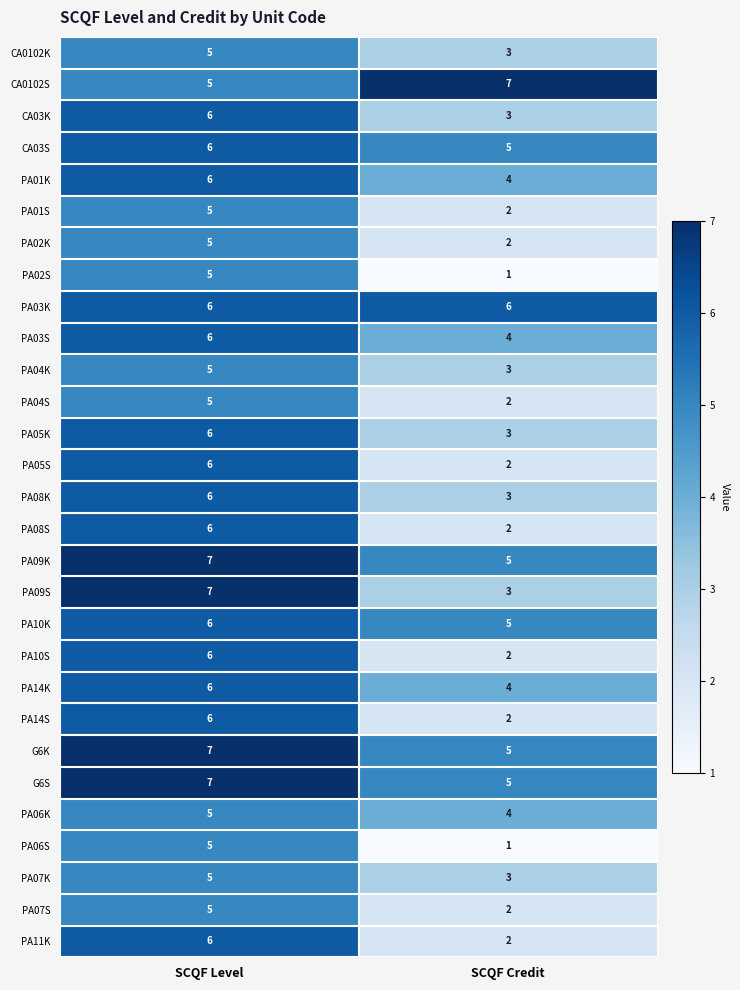

What is the difference between the PA05K values at SCQF Level and SCQF Credit?

3